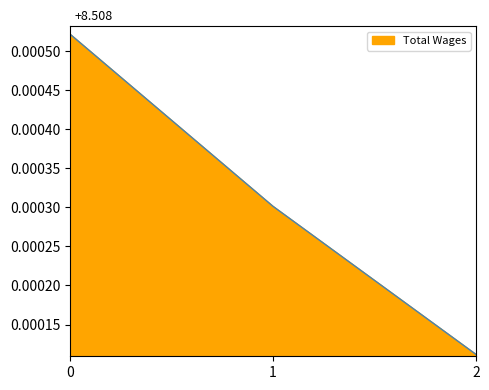

Count the values in the range 0 to 1.

3